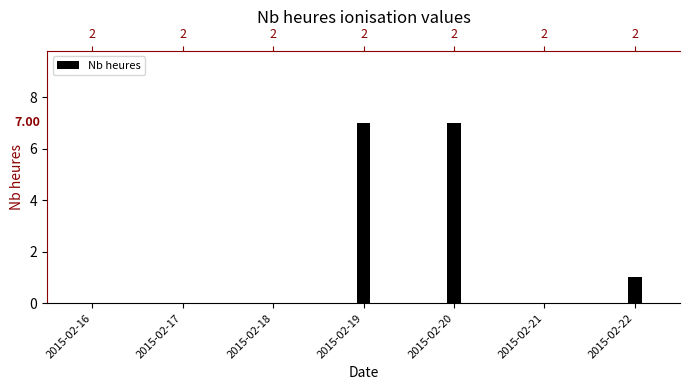

Reading right to left, transcribe all the data shown in this chart.

1	0	7	7	0	0	0